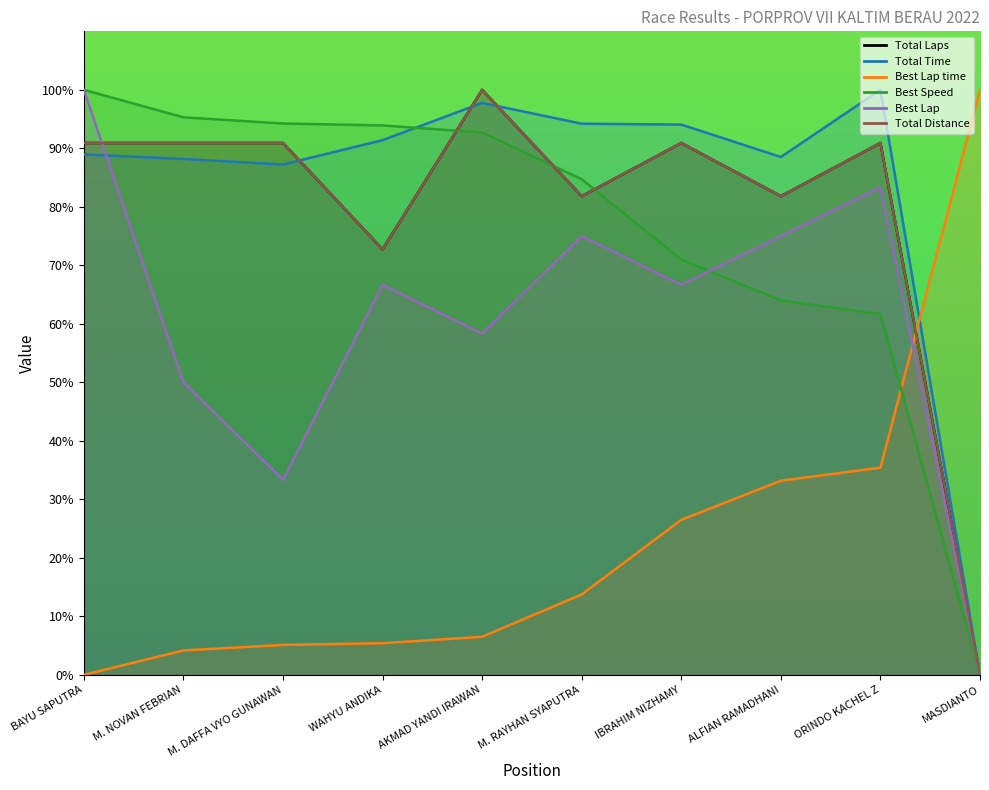

At which label does Total Laps first exceed 90?

BAYU SAPUTRA